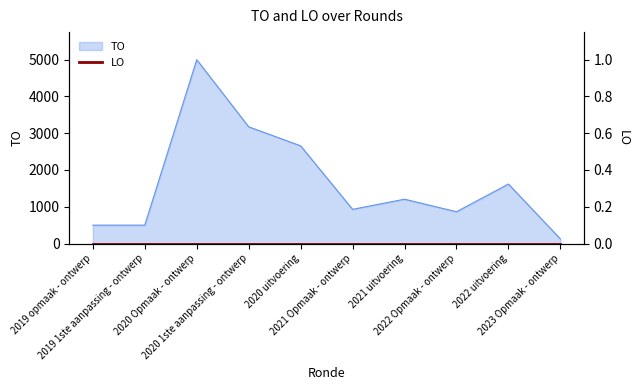

Reading right to left, extract all data points from this chart.

2023 Opmaak - ontwerp=125	2022 uitvoering=1618	2022 Opmaak - ontwerp=865	2021 uitvoering=1206	2021 Opmaak - ontwerp=930	2020 uitvoering=2657	2020 1ste aanpassing - ontwerp=3175	2020 Opmaak - ontwerp=5000	2019 1ste aanpassing - ontwerp=500	2019 opmaak - ontwerp=500